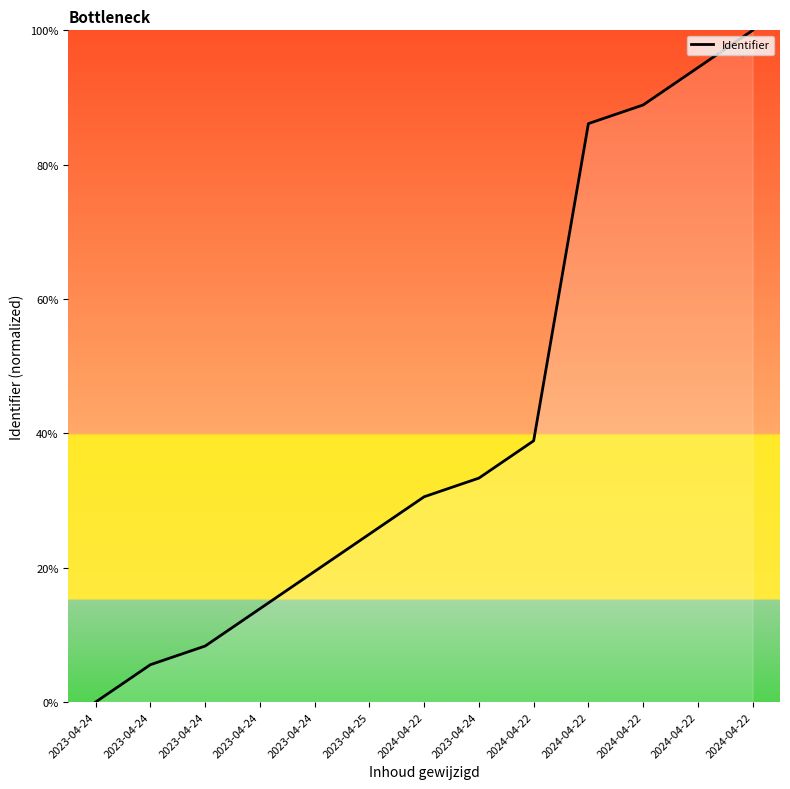

Is it true that the value at 2023-04-24 is 8.3?

True